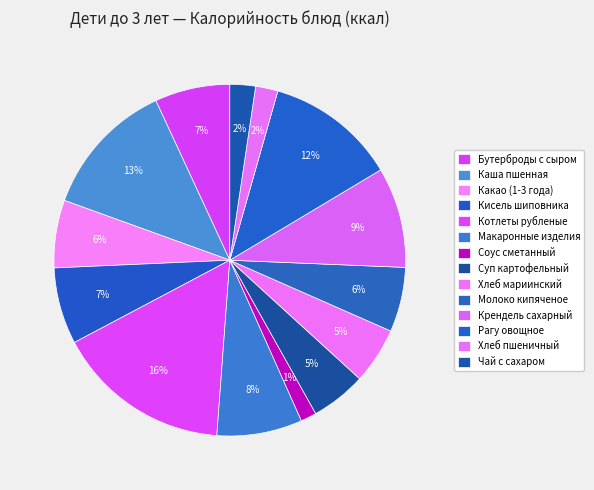

Combined, what portion of the pie is Котлеты рубленые and Соус сметанный?

17.5%